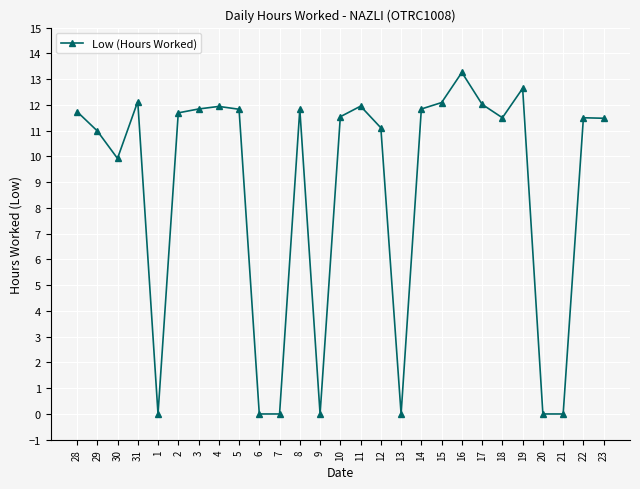

What is the difference between the second highest and minimum values?

12.6